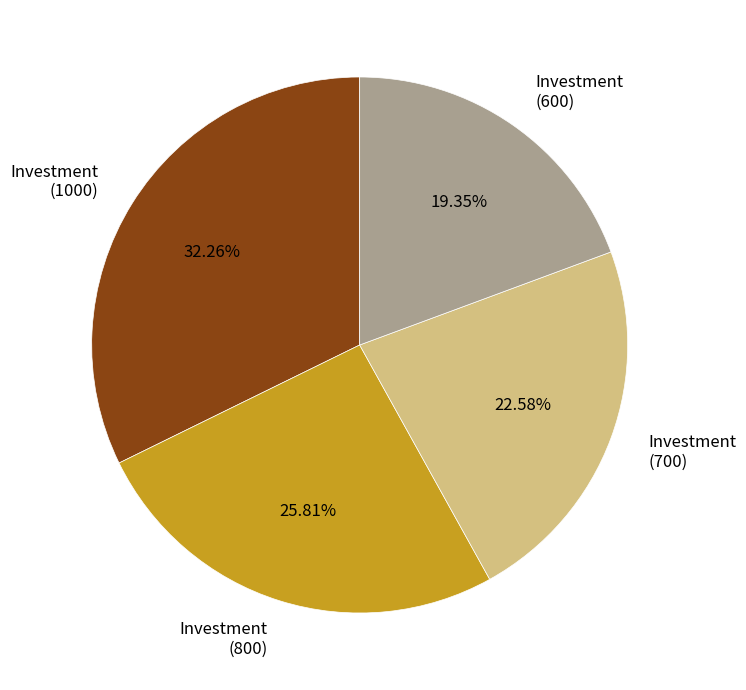

Do Investment (800) and Investment (1000) together represent more than half of the pie?

Yes